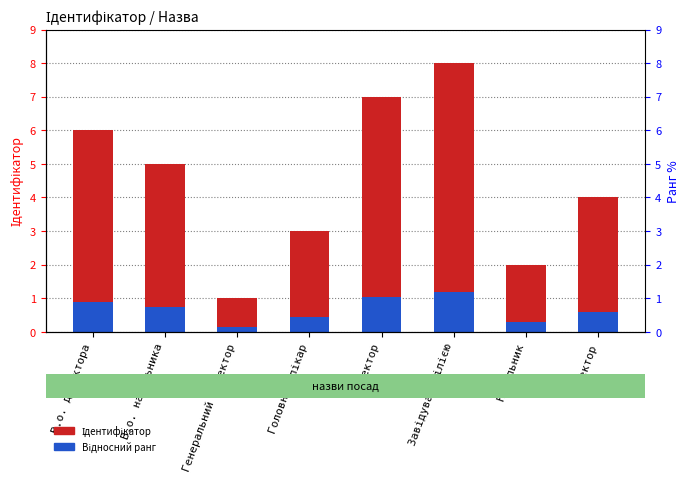

List the series in order of their peak value, highest first.

Ідентифікатор, Відносний ранг